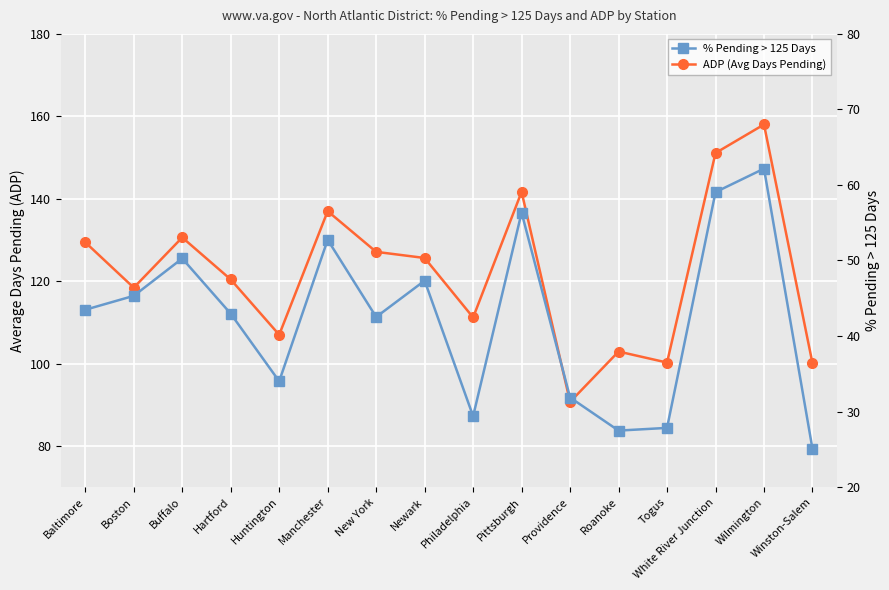

List the series in order of their overall mean, highest first.

ADP (Avg Days Pending), % Pending > 125 Days